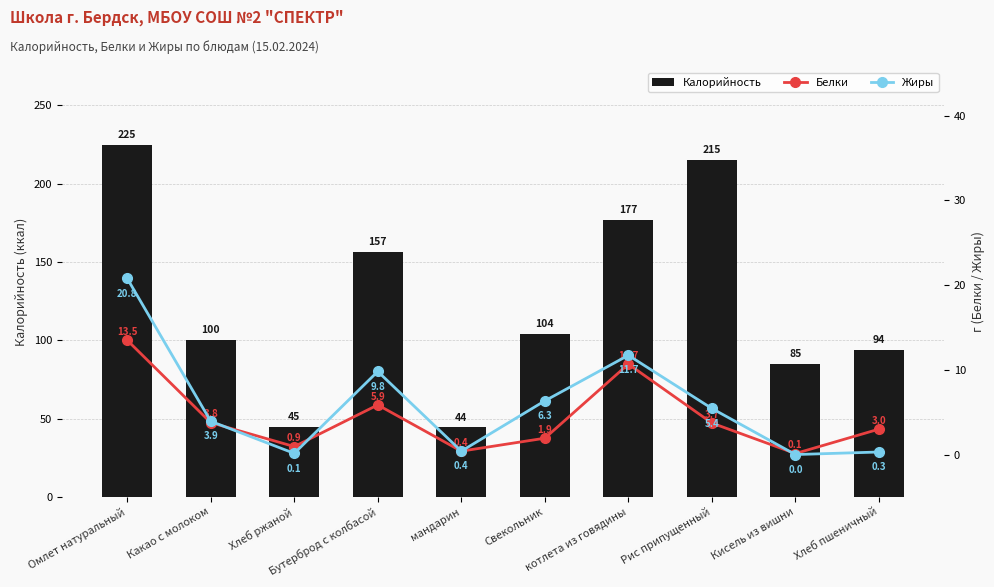

Reading left to right, list all the values displayed in this chart.

Калорийность: Омлет натуральный=225.0	Какао с молоком=100.4	Хлеб ржаной=44.9	Бутерброд с колбасой=156.6	мандарин=44.4	Свекольник=104.2	котлета из говядины=176.8	Рис припущенный=215.0	Кисель из вишни=85.1	Хлеб пшеничный=93.8
Белки: Омлет натуральный=13.5	Какао с молоком=3.8	Хлеб ржаной=0.9	Бутерброд с колбасой=5.9	мандарин=0.4	Свекольник=1.9	котлета из говядины=10.7	Рис припущенный=3.7	Кисель из вишни=0.1	Хлеб пшеничный=3.0
Жиры: Омлет натуральный=20.8	Какао с молоком=3.9	Хлеб ржаной=0.1	Бутерброд с колбасой=9.8	мандарин=0.4	Свекольник=6.3	котлета из говядины=11.7	Рис припущенный=5.4	Кисель из вишни=0.0	Хлеб пшеничный=0.3